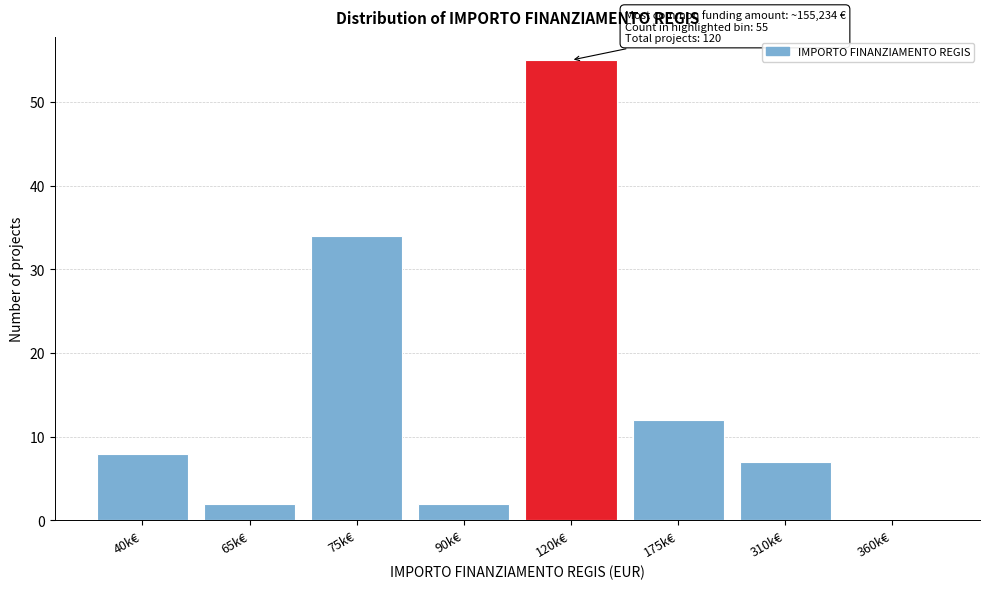

Reading left to right, extract all data points from this chart.

40k€=8	65k€=2	75k€=34	90k€=2	120k€=55	175k€=12	310k€=7	360k€=0